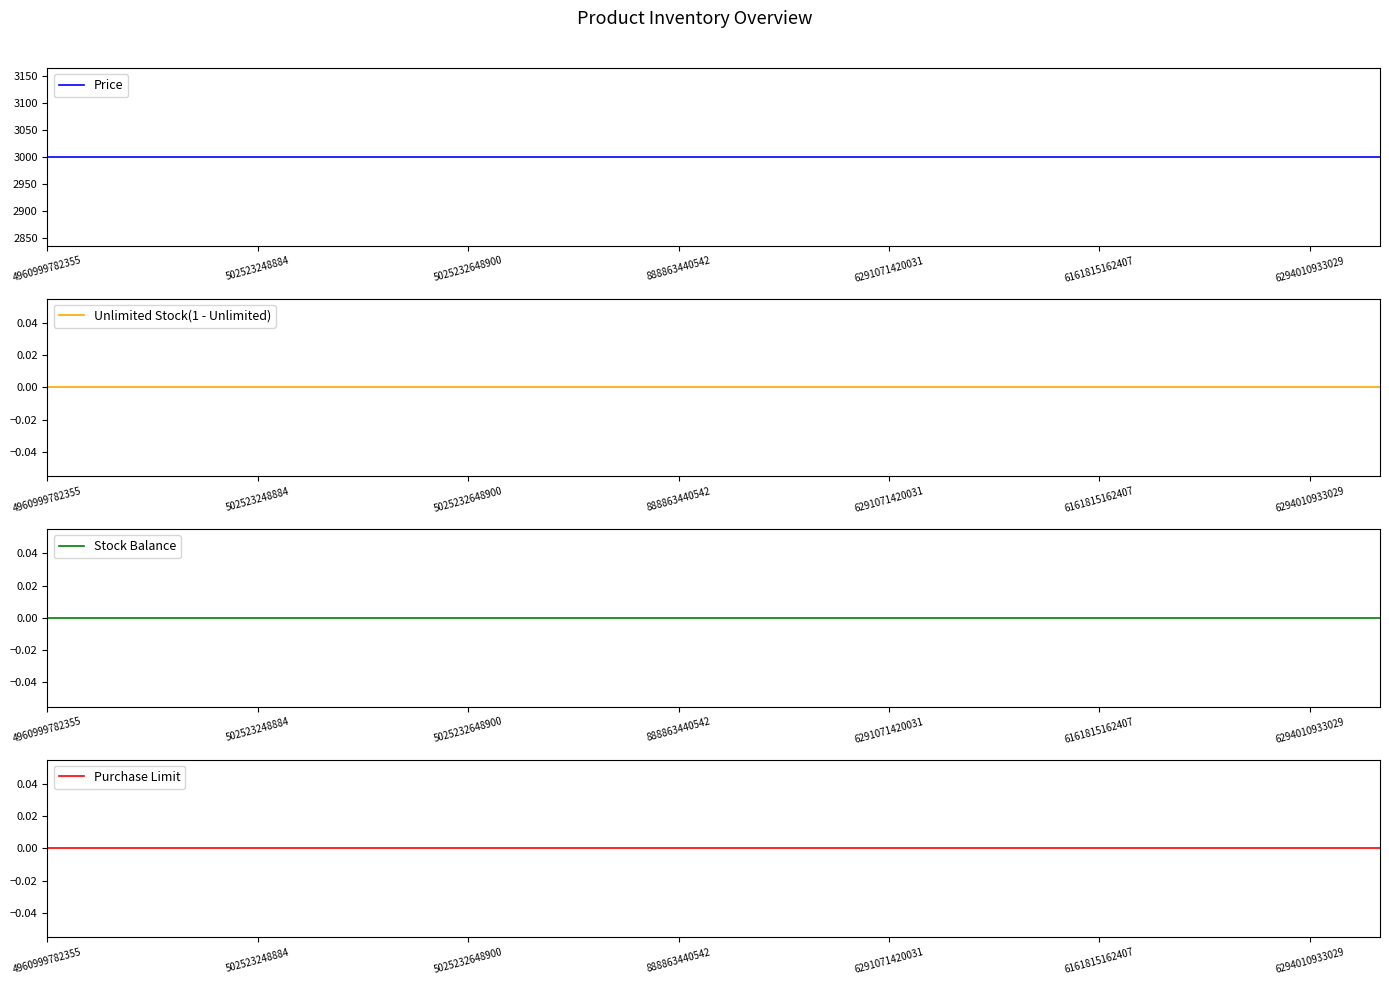

True or false: Price and Stock Balance intersect in this chart.

False